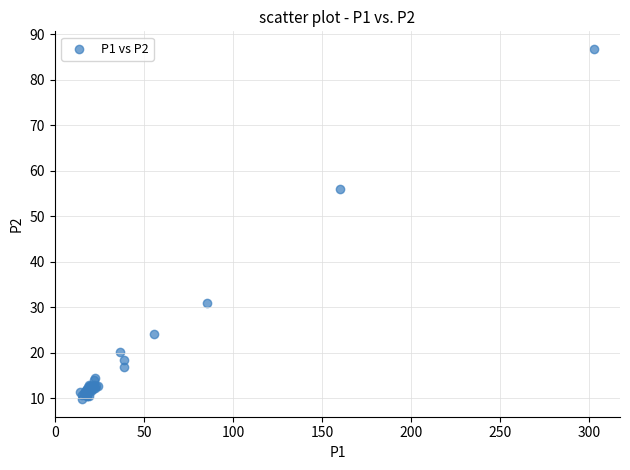

What Y value in the scatter plot is closest to 48?

55.9